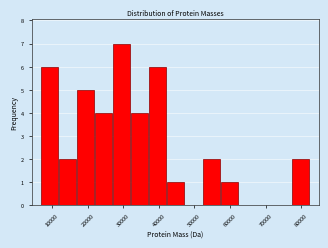

Reading left to right, transcribe this chart: for each bar, give the range it covers on the x-axis and its height. Neither the bar edges nor the heights are printed on the chart, so give them approximately, as read against the axes.

7000 to 12000: 6
12000 to 17000: 2
17000 to 22000: 5
22000 to 27000: 4
27000 to 32000: 7
32000 to 37000: 4
37000 to 42000: 6
42000 to 47000: 1
47000 to 52000: 0
52000 to 57000: 2
57000 to 62000: 1
62000 to 67000: 0
67000 to 72000: 0
72000 to 77000: 0
77000 to 82000: 2